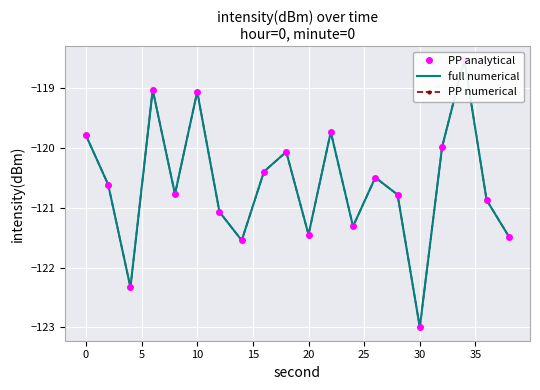

The value of PP analytical at 13 is -187.6. True or false?

False